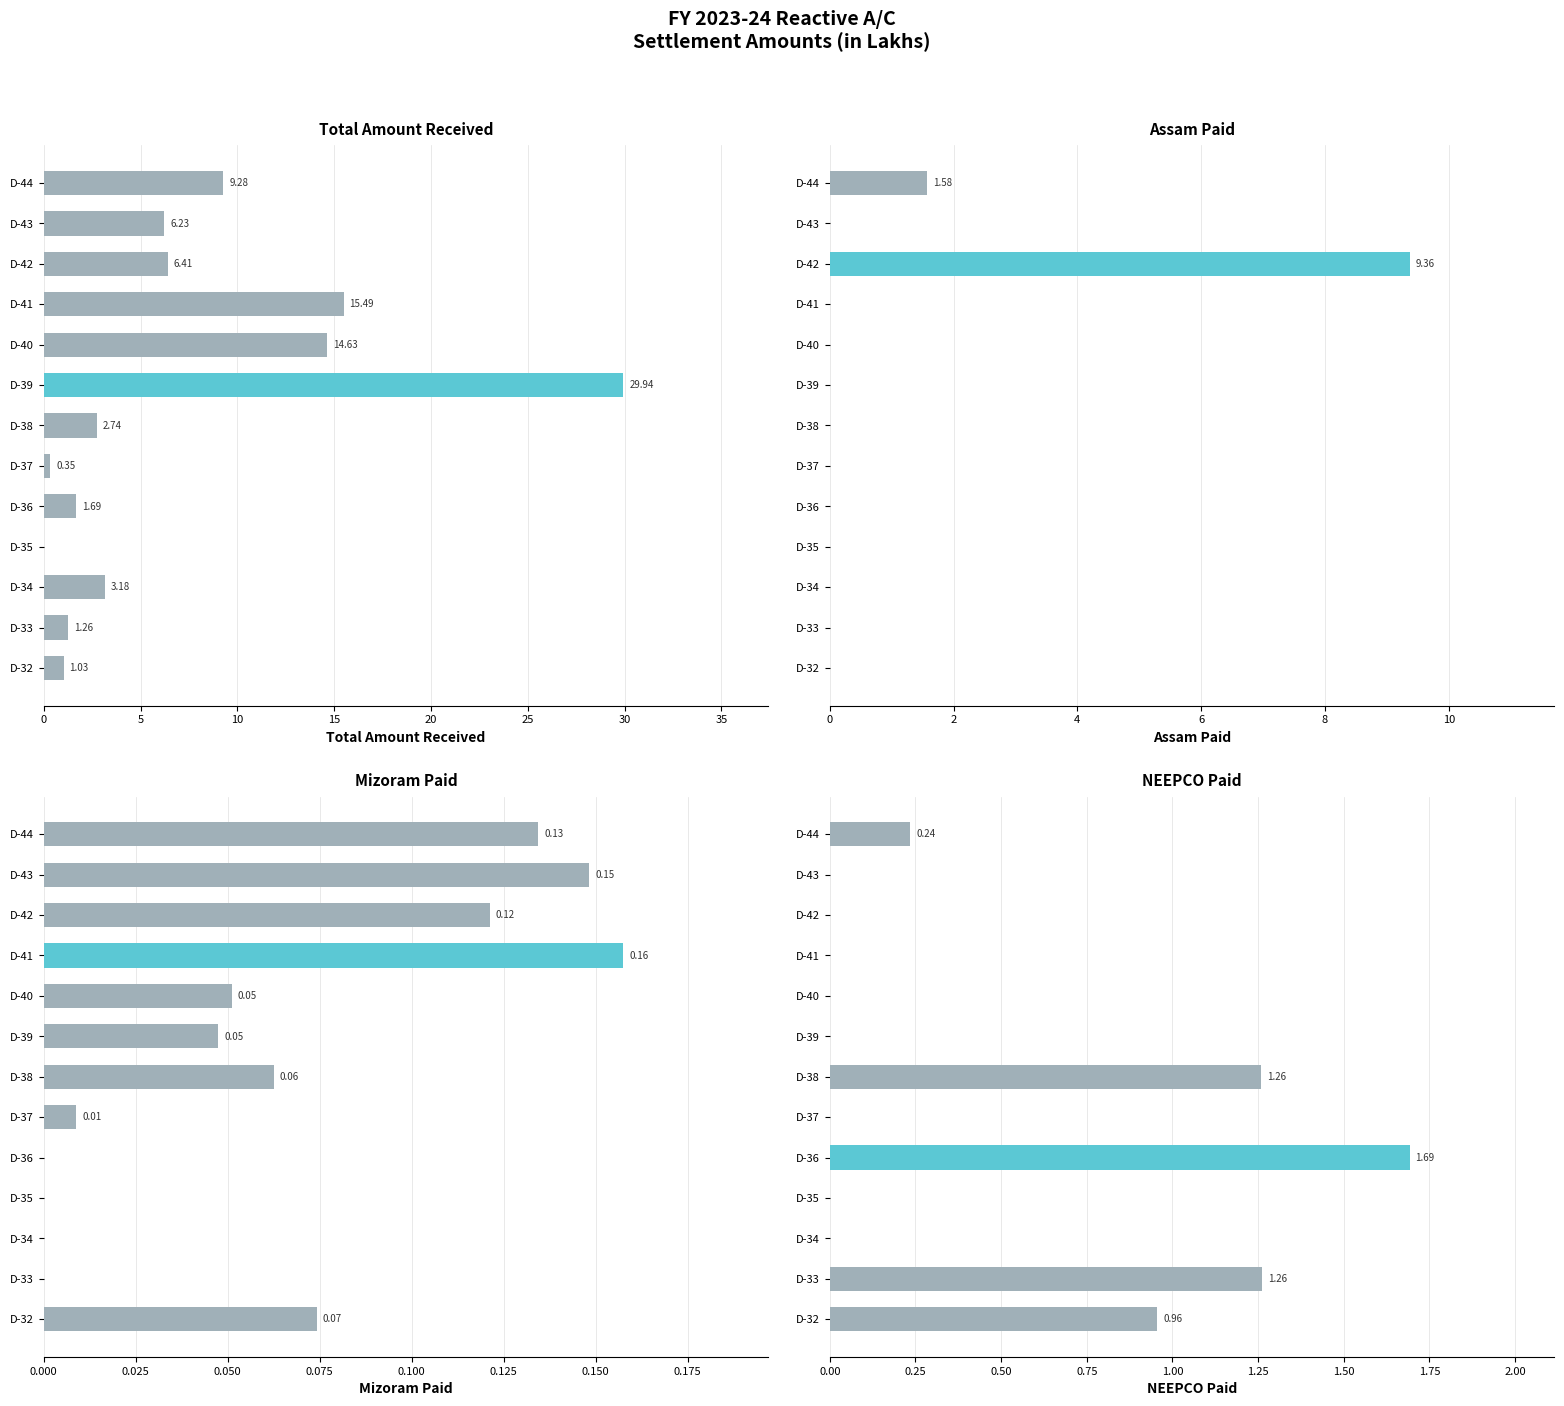

At how many categories does at least one series exceed 19?

1